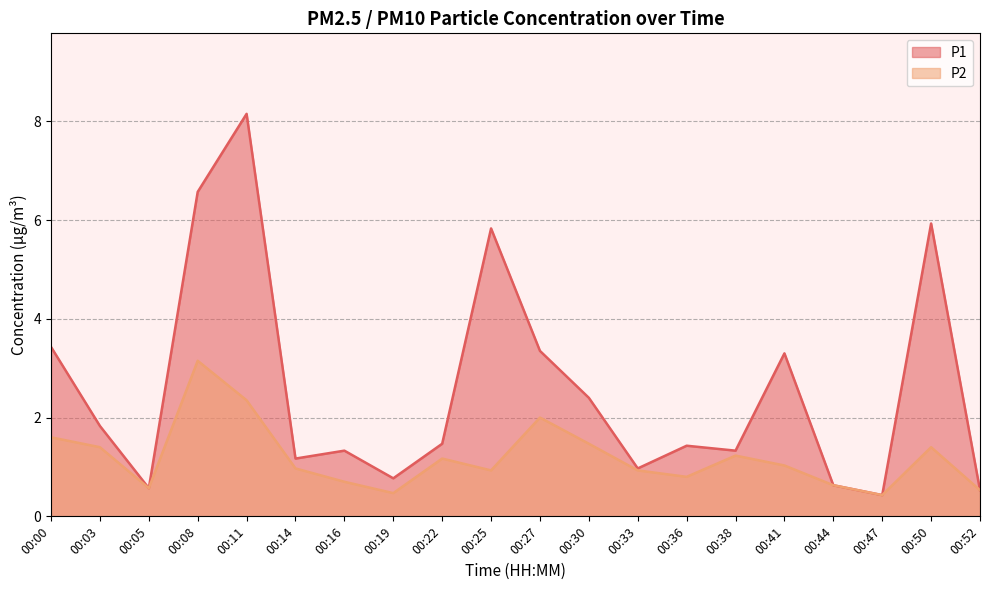

What is the sum of all P1 values?

51.4